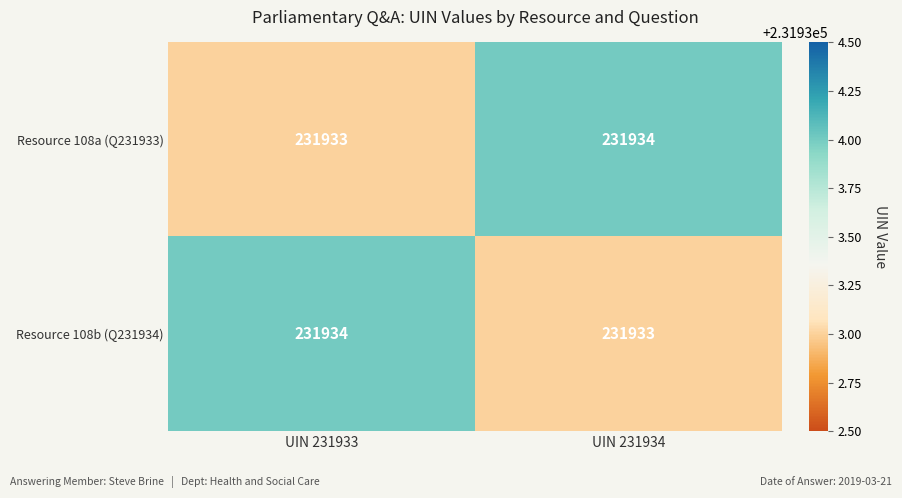

What is the average value of the Resource 108b (Q231934) series?

231934